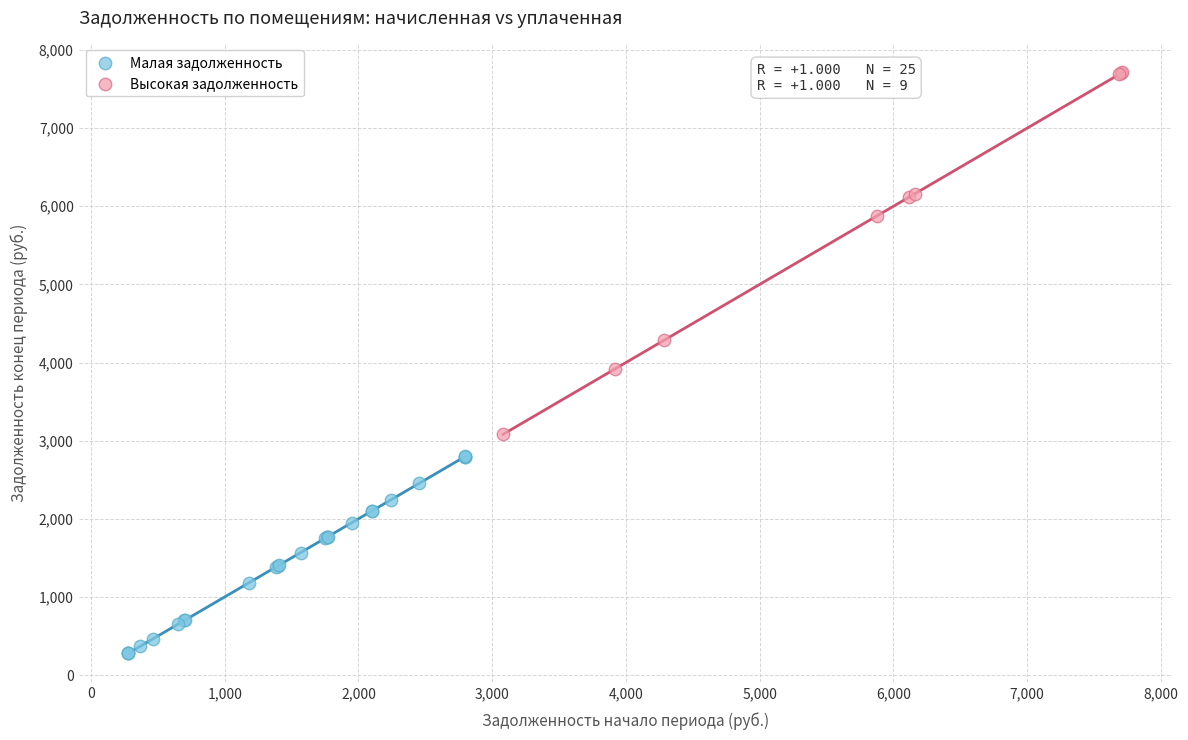

Which series contains the lowest Y value?

Малая задолженность